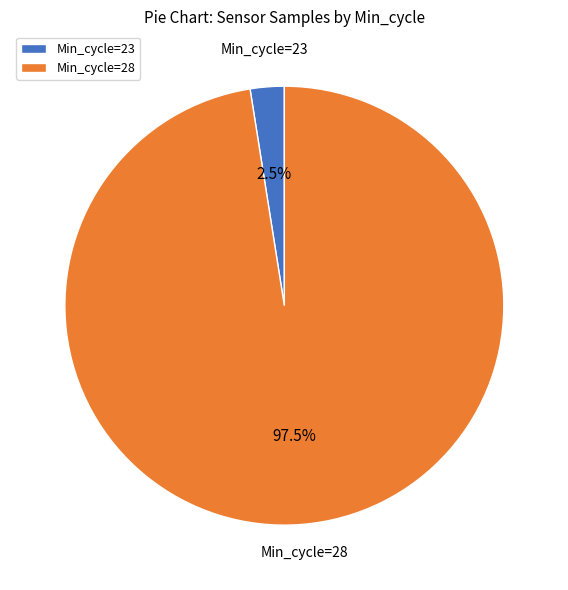

Between Min_cycle=28 and Min_cycle=23, which is larger?

Min_cycle=28